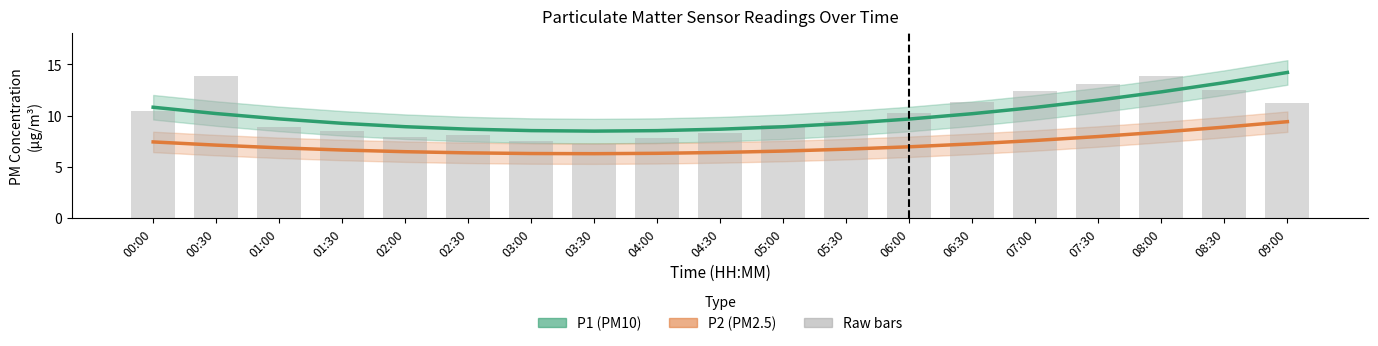

True or false: P1 (PM10) has a value of 8.7 at 02:30.

True